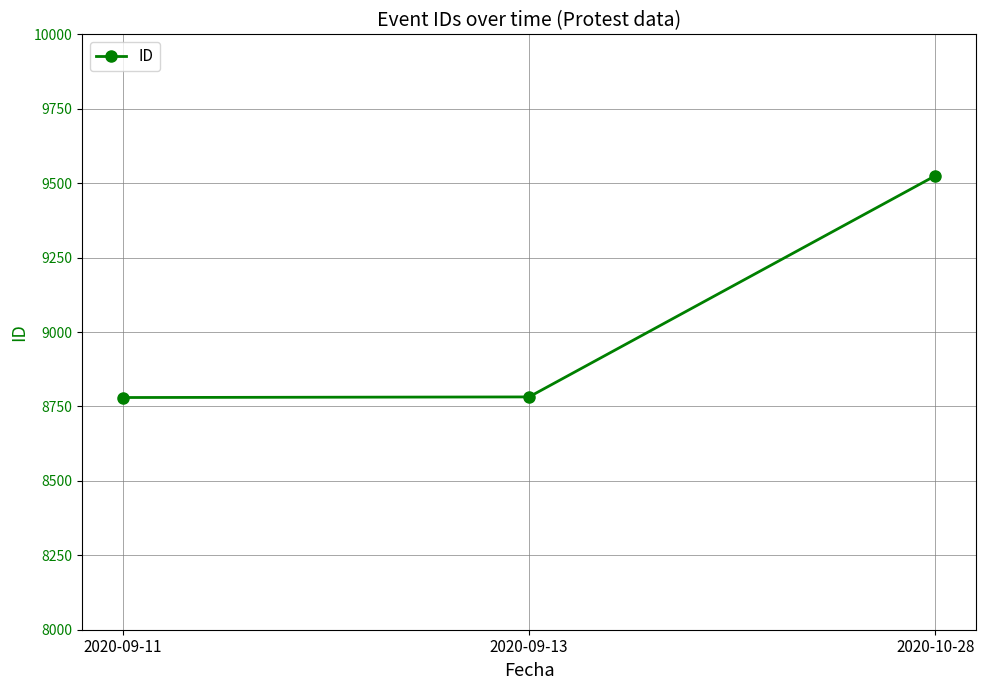

Count the number of data series in this chart.

1